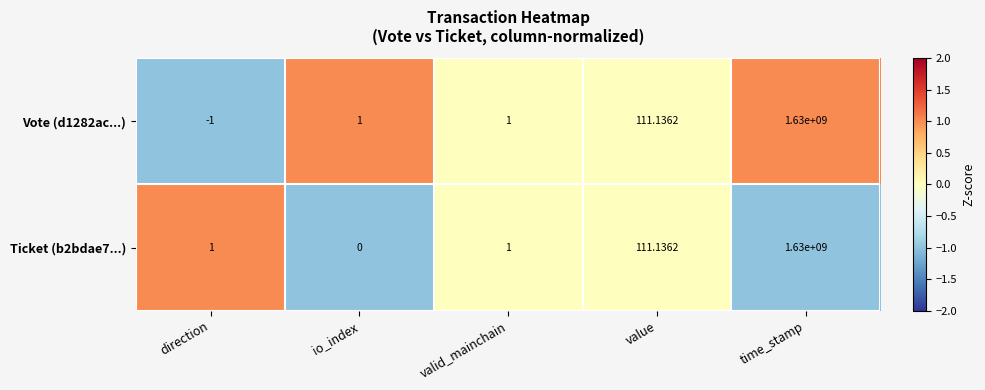

Where is Ticket (b2bdae7...) nearest to the value 815000000?

value